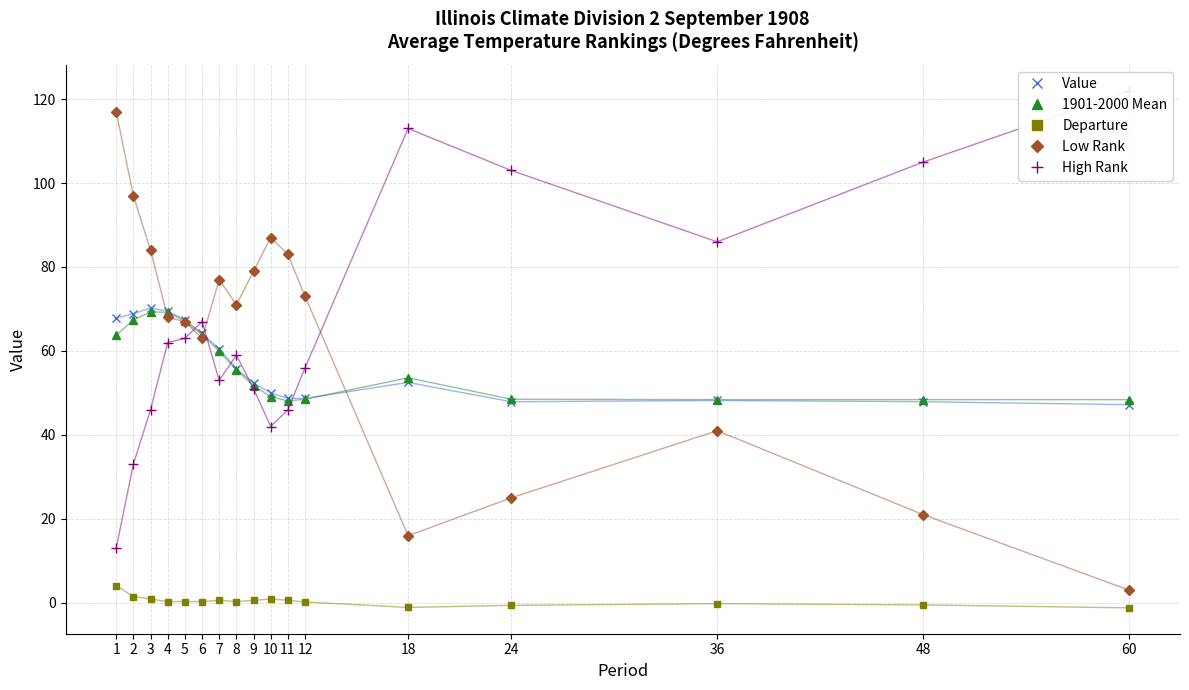

Reading right to left, what are all the values shown in this chart?

Value: 60=47.2	48=47.9	36=48.2	24=47.9	18=52.5	12=48.7	11=48.7	10=50.0	9=52.3	8=55.8	7=60.5	6=64.2	5=67.4	4=69.5	3=70.2	2=68.9	1=67.8
1901-2000 Mean: 60=48.4	48=48.4	36=48.4	24=48.5	18=53.6	12=48.5	11=48.1	10=49.1	9=51.7	8=55.5	7=59.9	6=63.9	5=67.1	4=69.2	3=69.3	2=67.4	1=63.7
Departure: 60=-1.2	48=-0.5	36=-0.2	24=-0.6	18=-1.1	12=0.2	11=0.6	10=0.9	9=0.6	8=0.3	7=0.6	6=0.3	5=0.3	4=0.3	3=0.9	2=1.5	1=4.1
Low Rank: 60=3.0	48=21.0	36=41.0	24=25.0	18=16.0	12=73.0	11=83.0	10=87.0	9=79.0	8=71.0	7=77.0	6=63.0	5=67.0	4=68.0	3=84.0	2=97.0	1=117.0
High Rank: 60=122.0	48=105.0	36=86.0	24=103.0	18=113.0	12=56.0	11=46.0	10=42.0	9=51.0	8=59.0	7=53.0	6=67.0	5=63.0	4=62.0	3=46.0	2=33.0	1=13.0